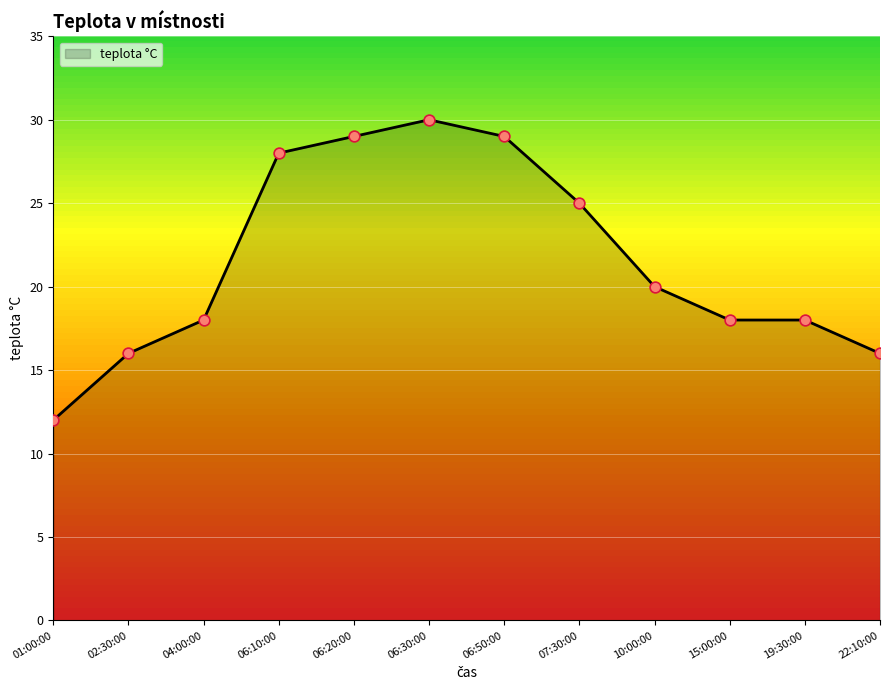

What is the ratio of the value at 10:00:00 to the value at 06:50:00?

0.7